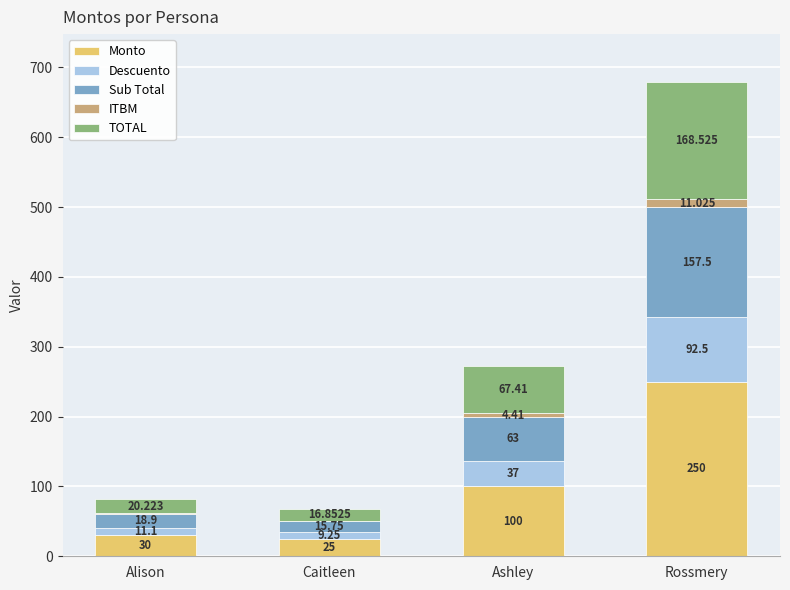

At which category is the sum across all series the highest?

Rossmery